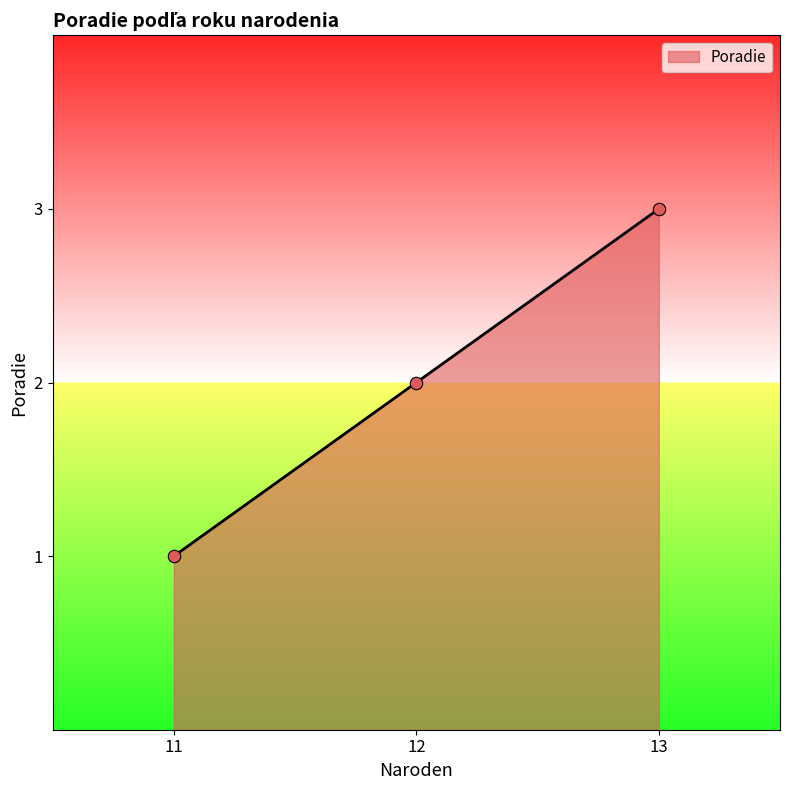

Which has a higher value, 11 or 12?

12